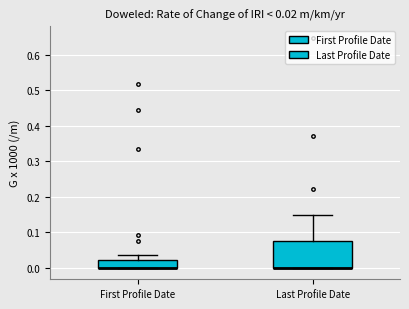

Which box is the tallest, from its lower edge to its upper edge?

Last Profile Date